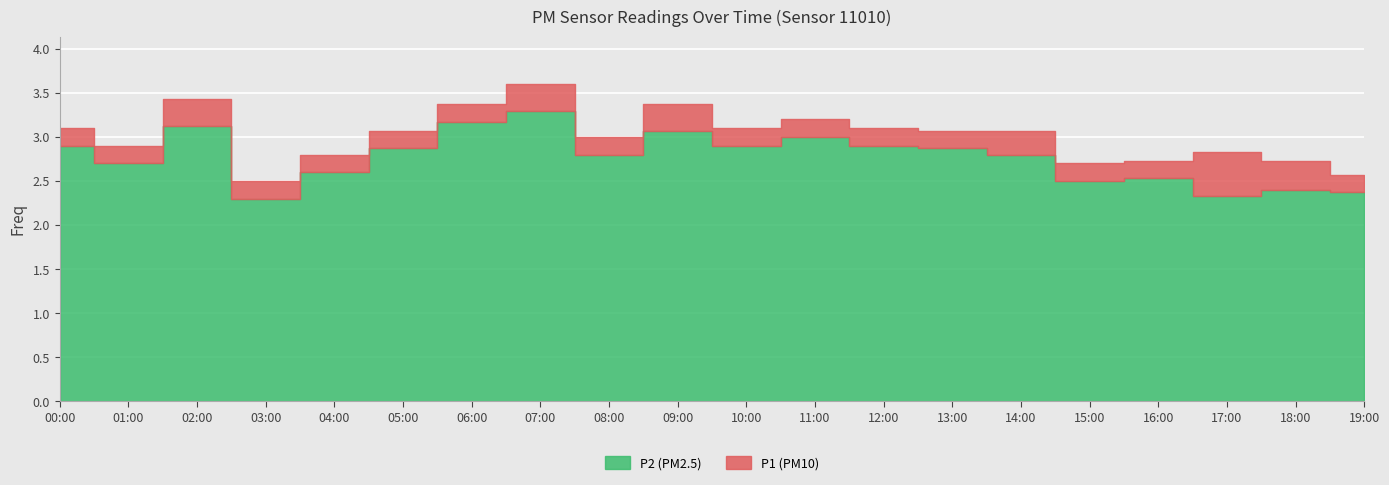

How many lines are shown in the chart?

2